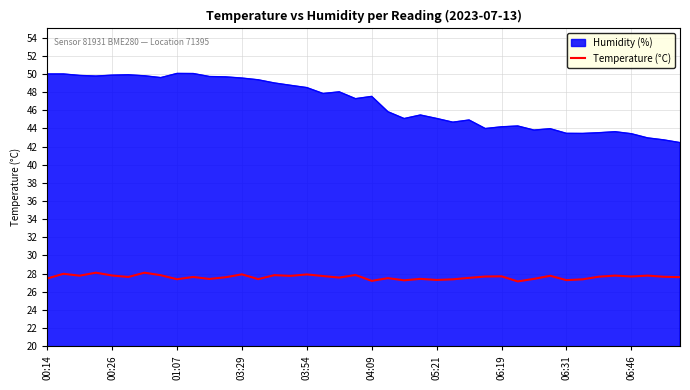

List the series in order of their overall mean, lowest first.

Temperature (°C), Humidity (%)